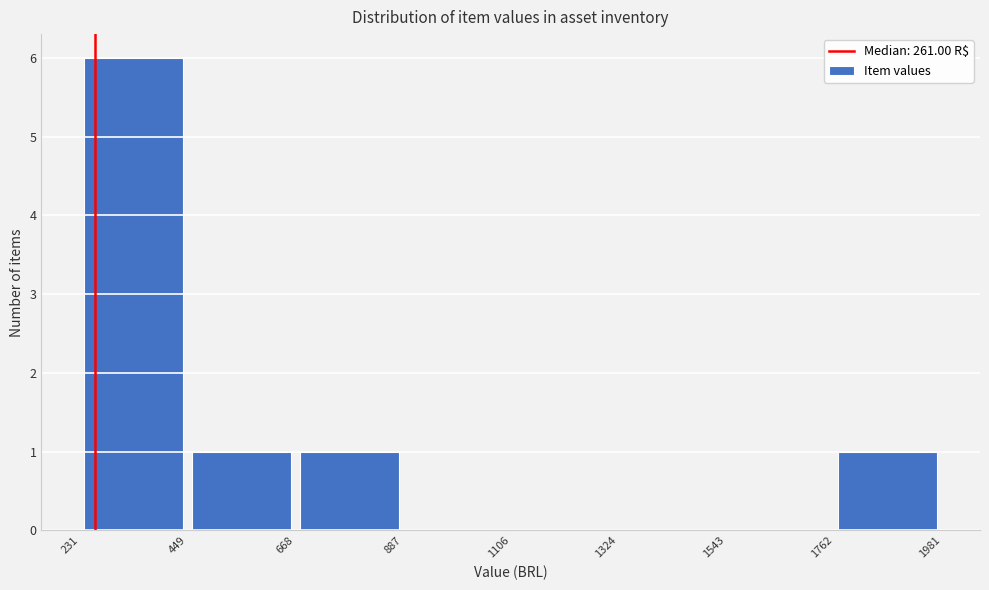

Which range on the x-axis has the tallest bar?

231 to 449